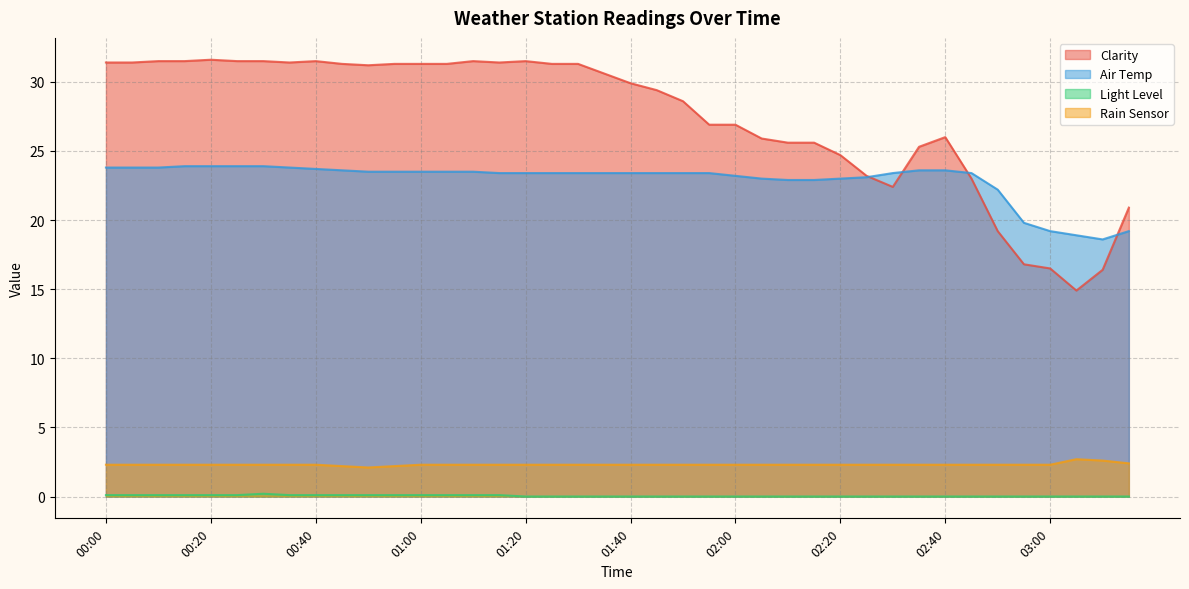

True or false: Air Temp has a value of 9.4 at 01:10.

False